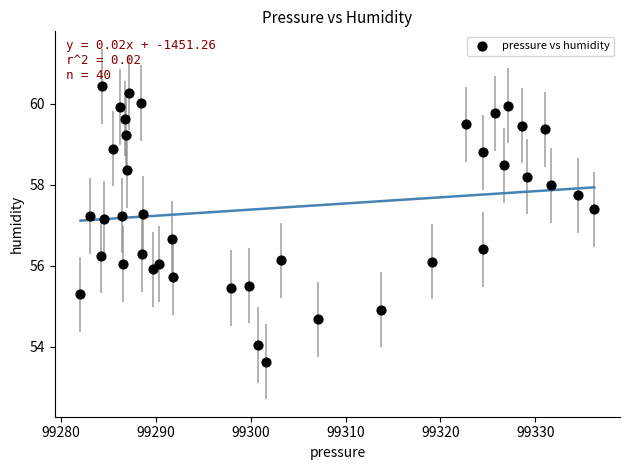

What is the range of X values (max minus min)?

54.1